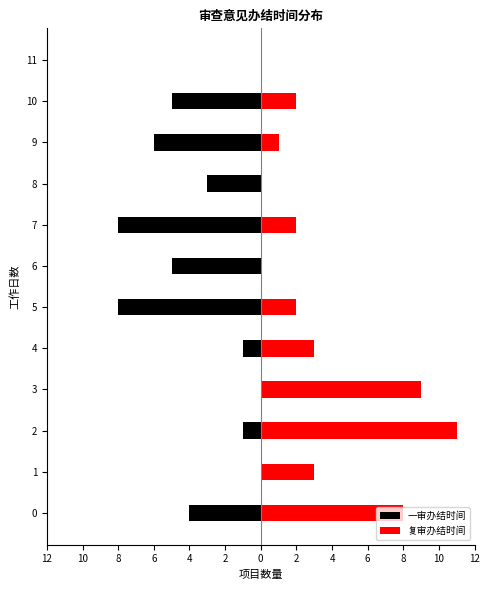

Which series has the largest total across all categories?

复审办结时间